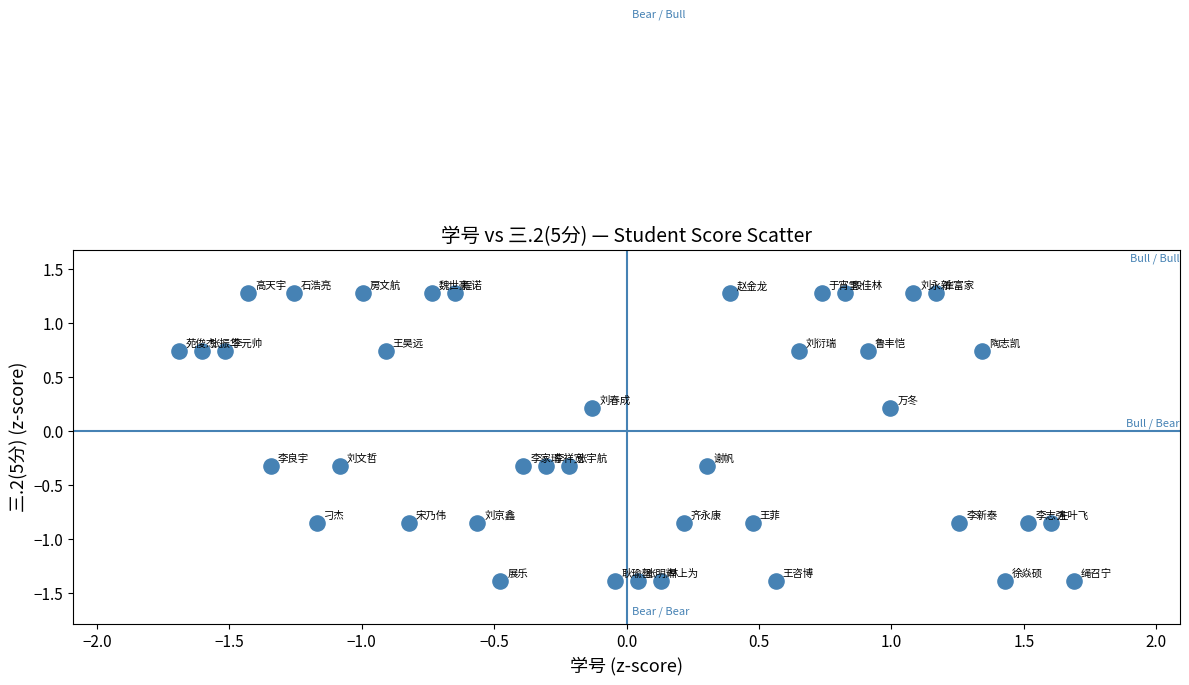

What is the range of X values (max minus min)?

3.4